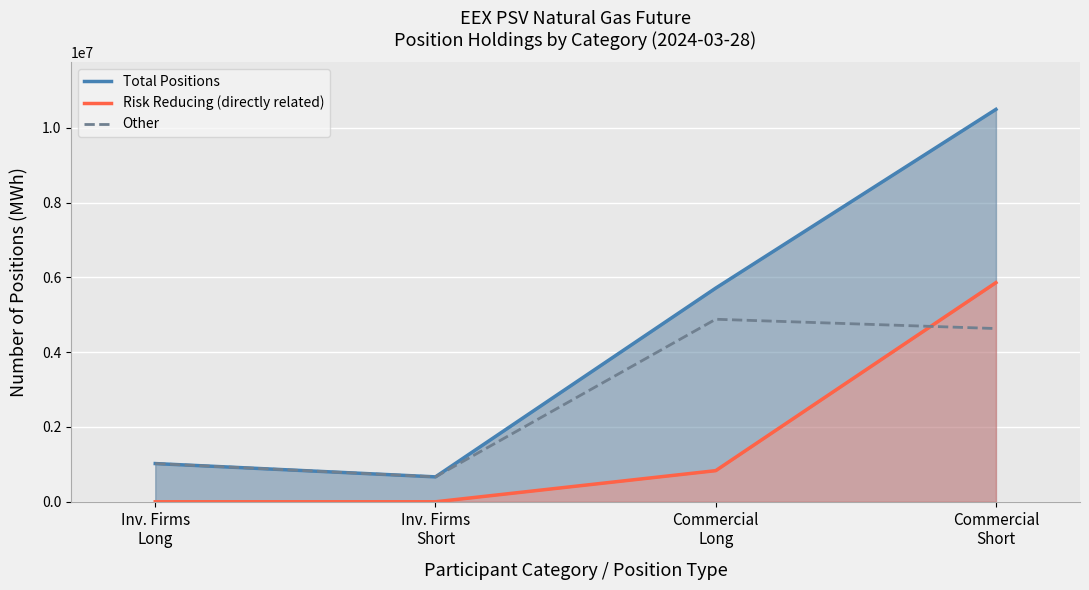

What is the value of the Total Positions point at the 3rd from the left?

5712096